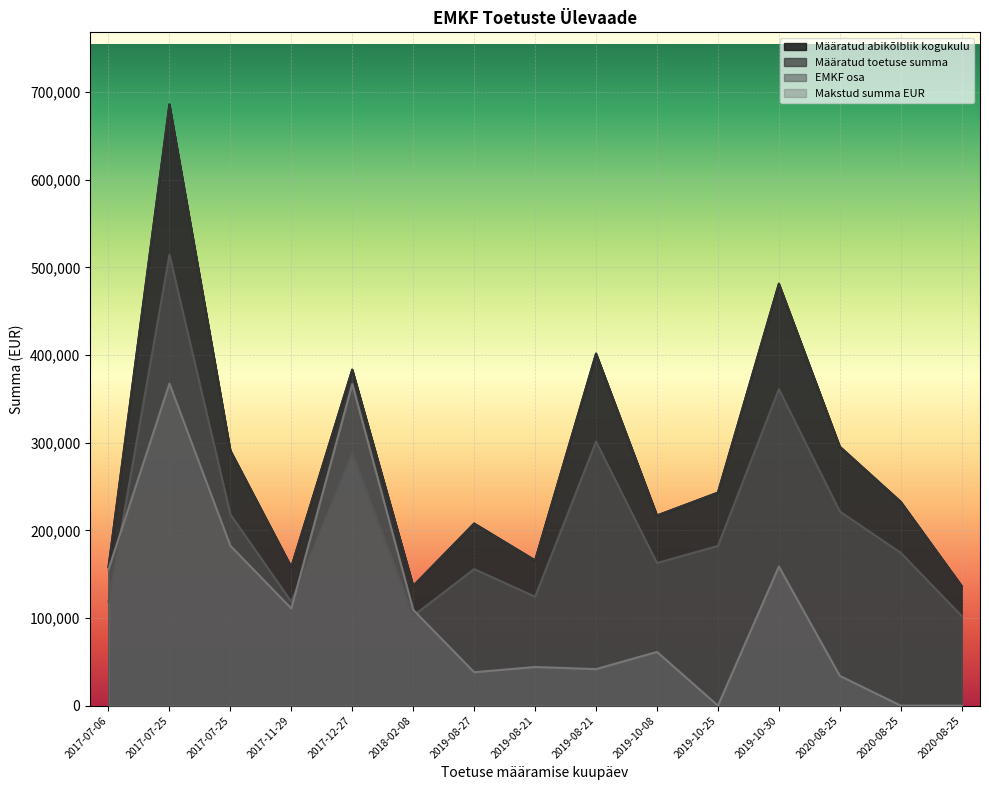

How many values in the Makstud summa EUR series exceed 61326?

8